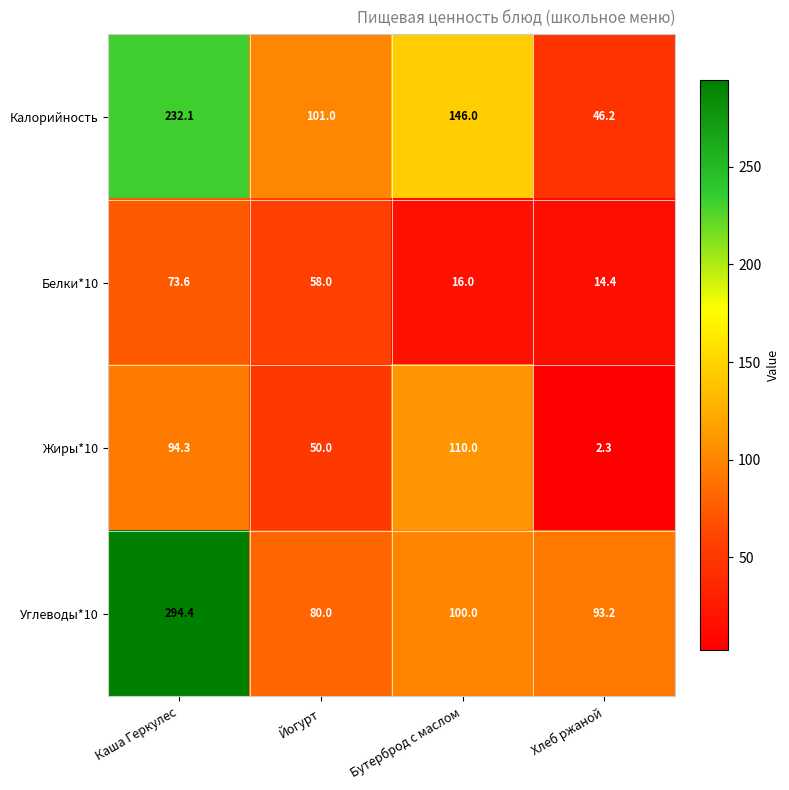

Reading left to right, list all the values displayed in this chart.

Калорийность: Каша Геркулес=232.1	Йогурт=101.0	Бутерброд с маслом=146.0	Хлеб ржаной=46.2
Белки*10: Каша Геркулес=73.6	Йогурт=58.0	Бутерброд с маслом=16.0	Хлеб ржаной=14.4
Жиры*10: Каша Геркулес=94.3	Йогурт=50.0	Бутерброд с маслом=110.0	Хлеб ржаной=2.3
Углеводы*10: Каша Геркулес=294.4	Йогурт=80.0	Бутерброд с маслом=100.0	Хлеб ржаной=93.2